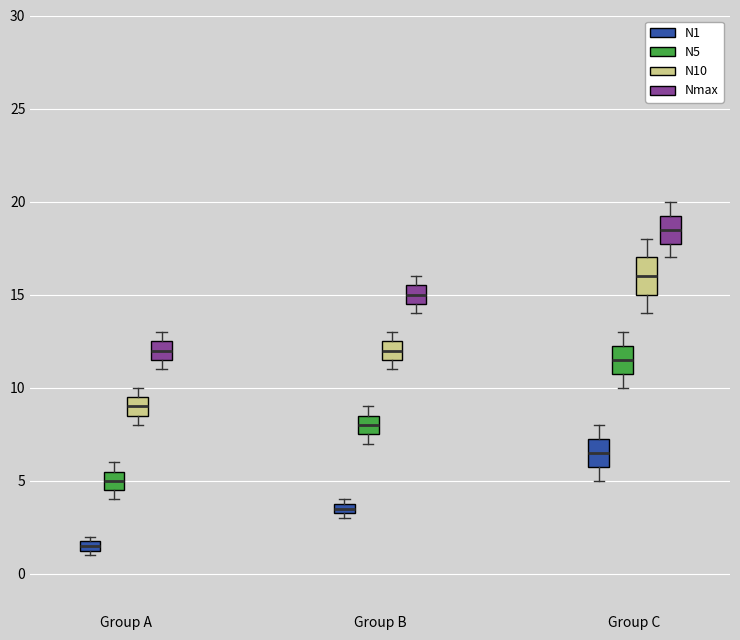

Which box has the lowest median line?

Group A (N1)